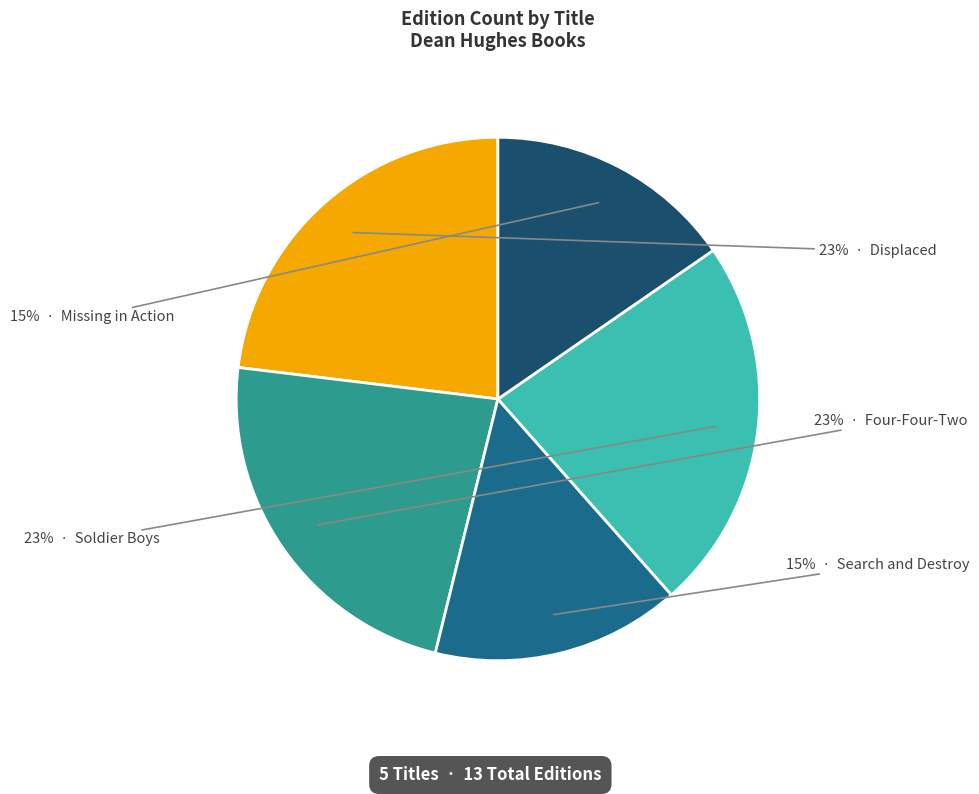

Is there any slice that represents more than half of the pie?

No